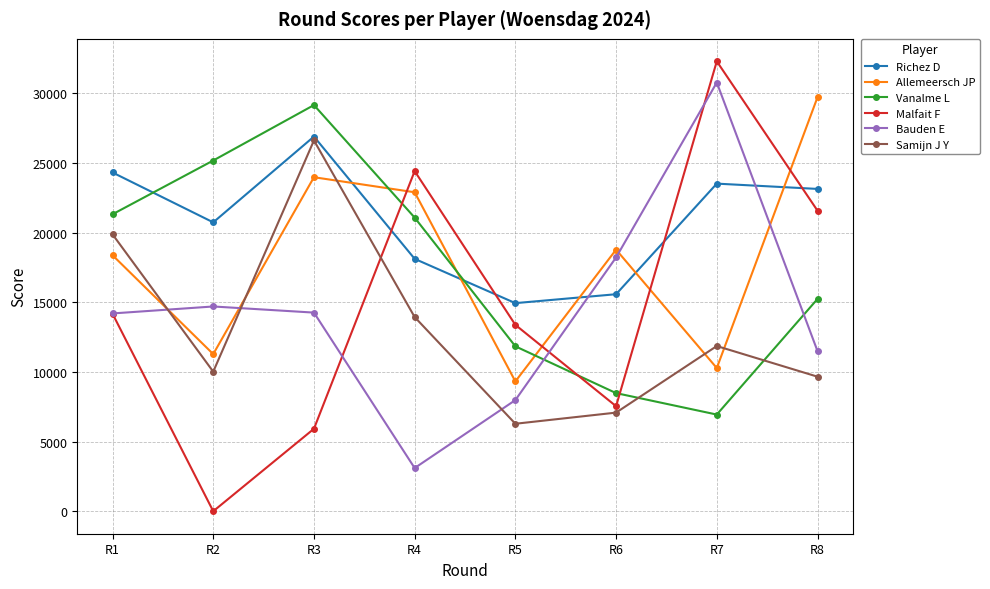

Where is the first local minimum for Malfait F?

R2